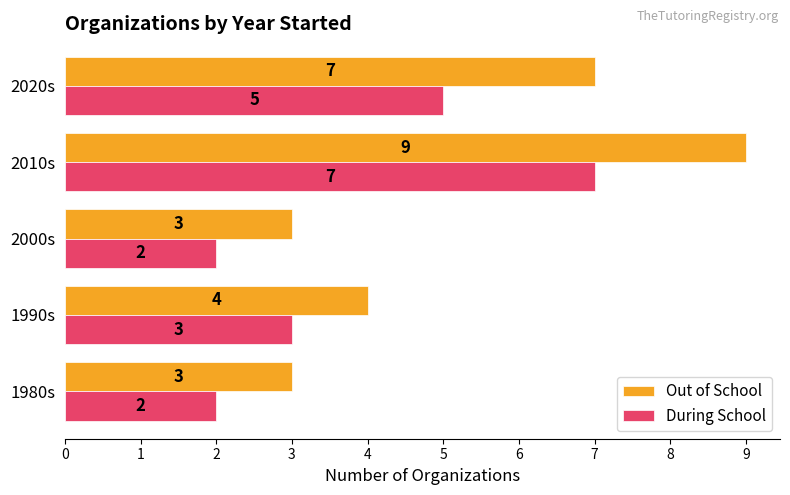

How many During School values are between 2 and 5?

4